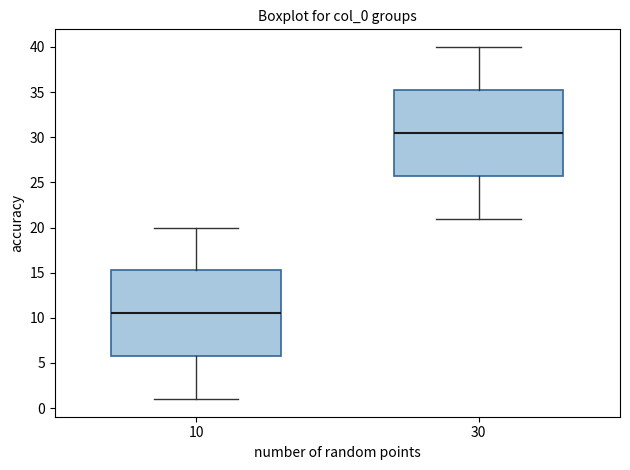

Reading left to right, read every box against the y-axis: the position of its median line, the range the box covers, and the ends of its whiskers. The values are not printed on the chart, so give them approximately, as read against the axis.

10: median 10.5, box 6.0 to 15.5, whiskers 1.0 to 20.0
30: median 30.5, box 26.0 to 35.5, whiskers 21.0 to 40.0